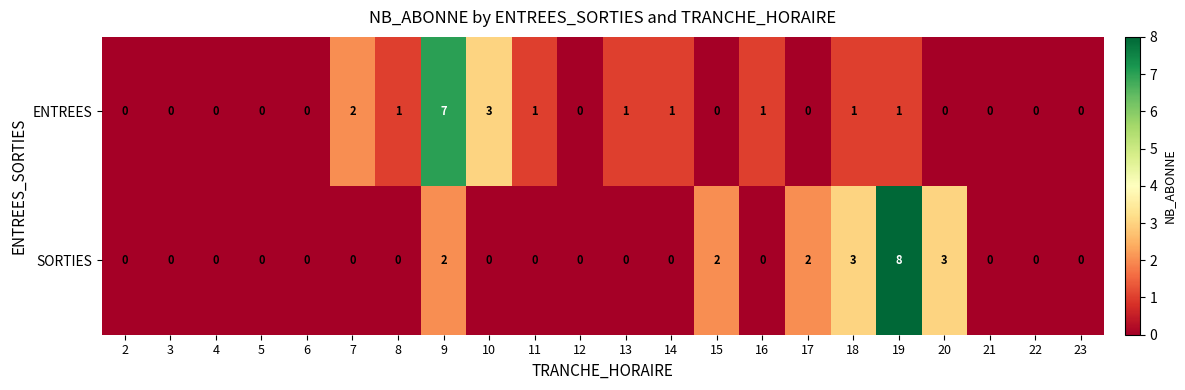

Which series has the largest total across all categories?

SORTIES